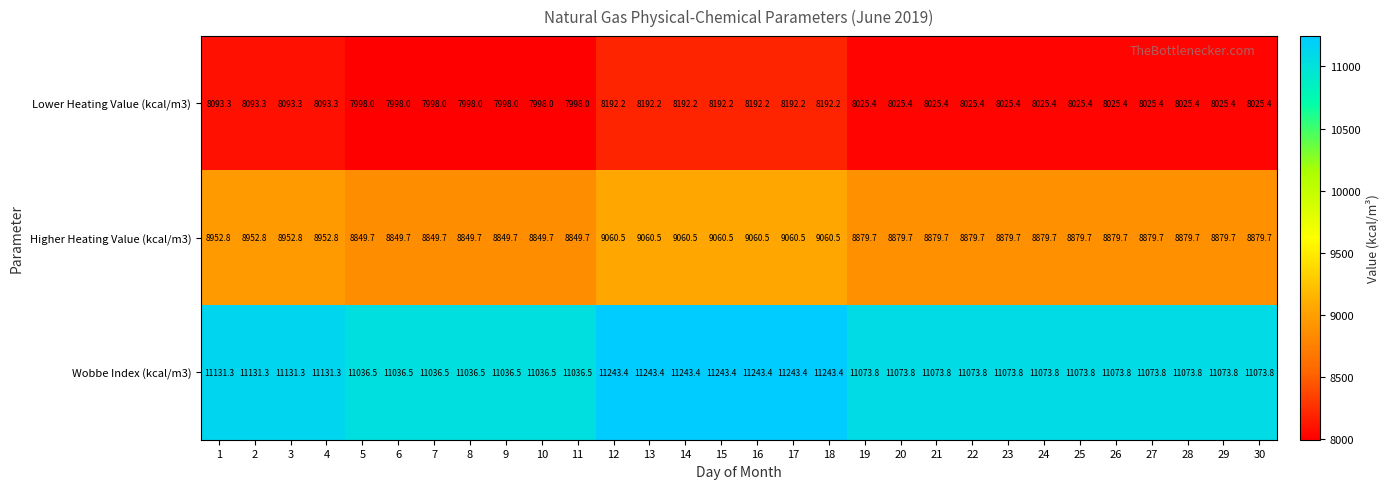

Rank the series by their maximum value, from lowest to highest.

Lower Heating Value (kcal/m3), Higher Heating Value (kcal/m3), Wobbe Index (kcal/m3)